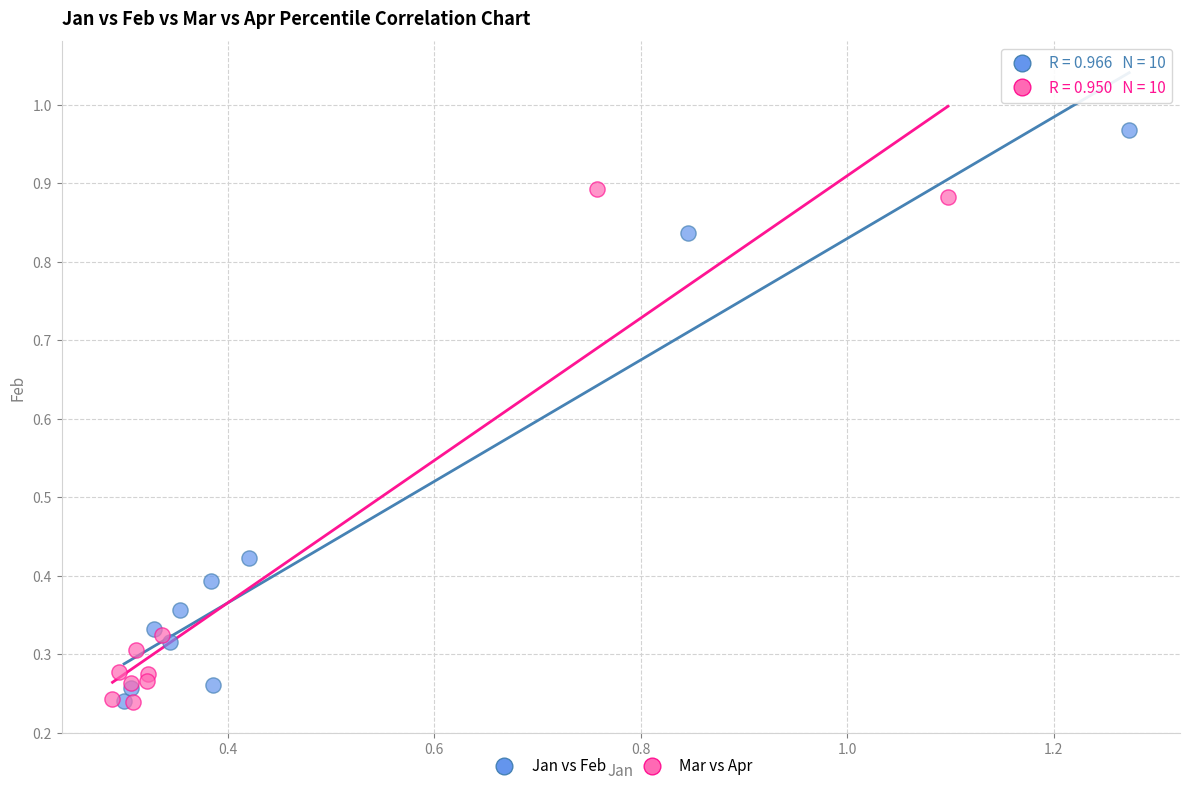

Which series has the largest Y range (max minus min)?

Jan vs Feb